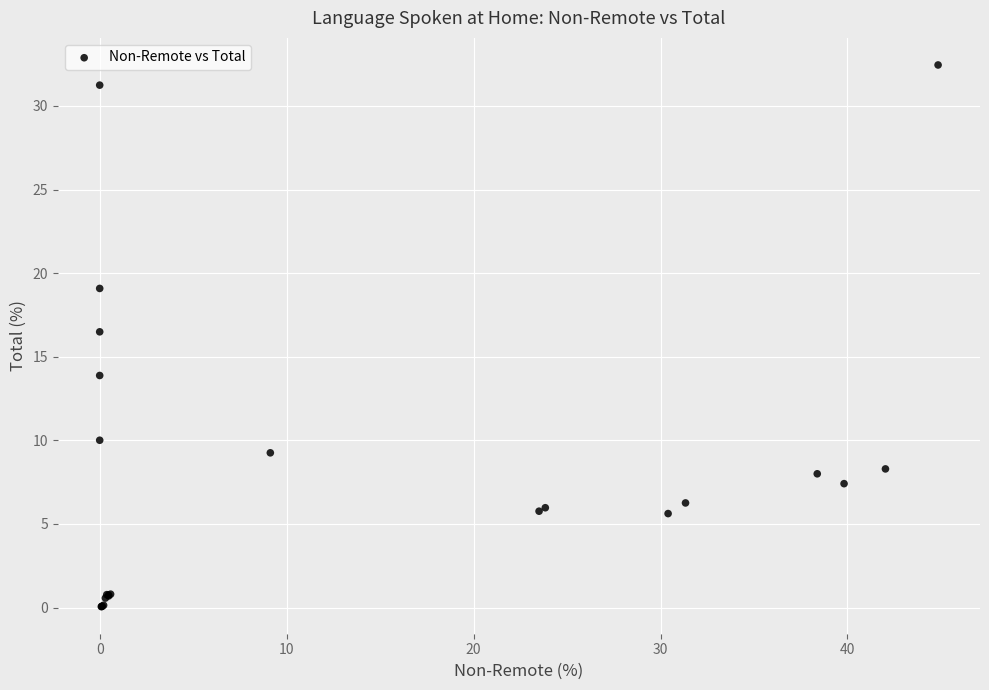

What Y value in the scatter plot is closest to 16?

16.5